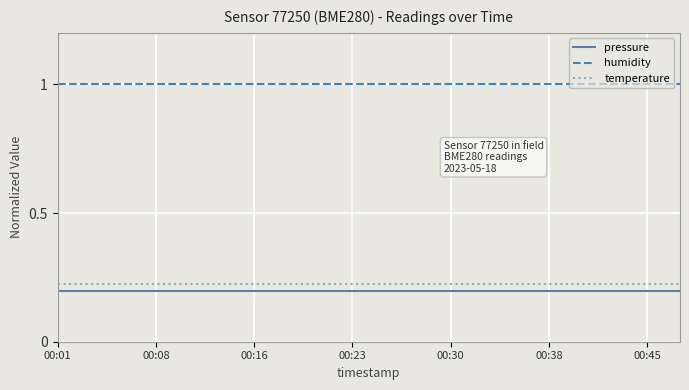

True or false: temperature and pressure intersect in this chart.

False